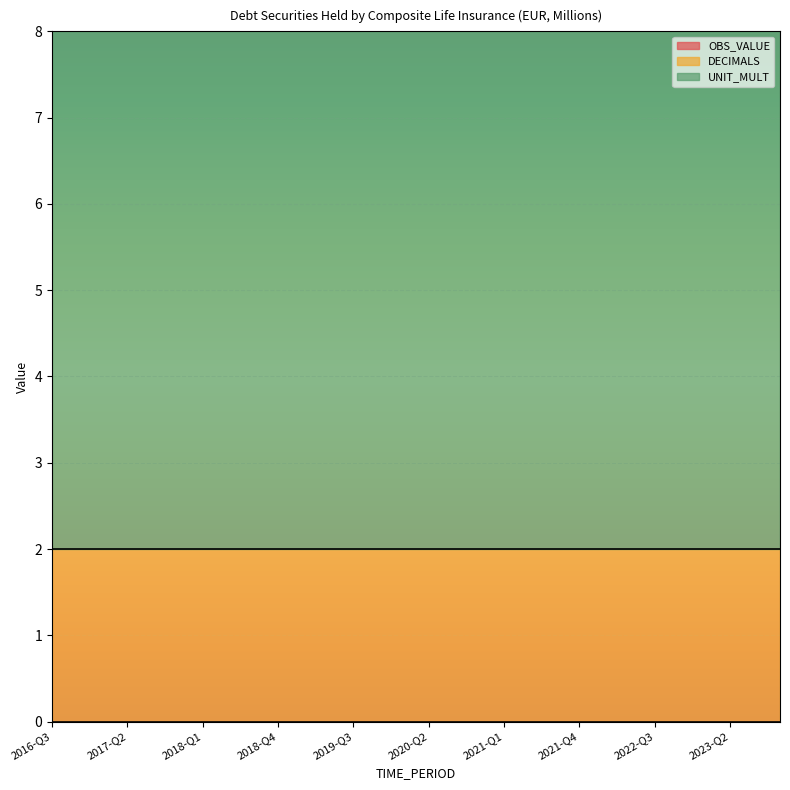

True or false: UNIT_MULT has more than 2 points higher than both neighbors.

False